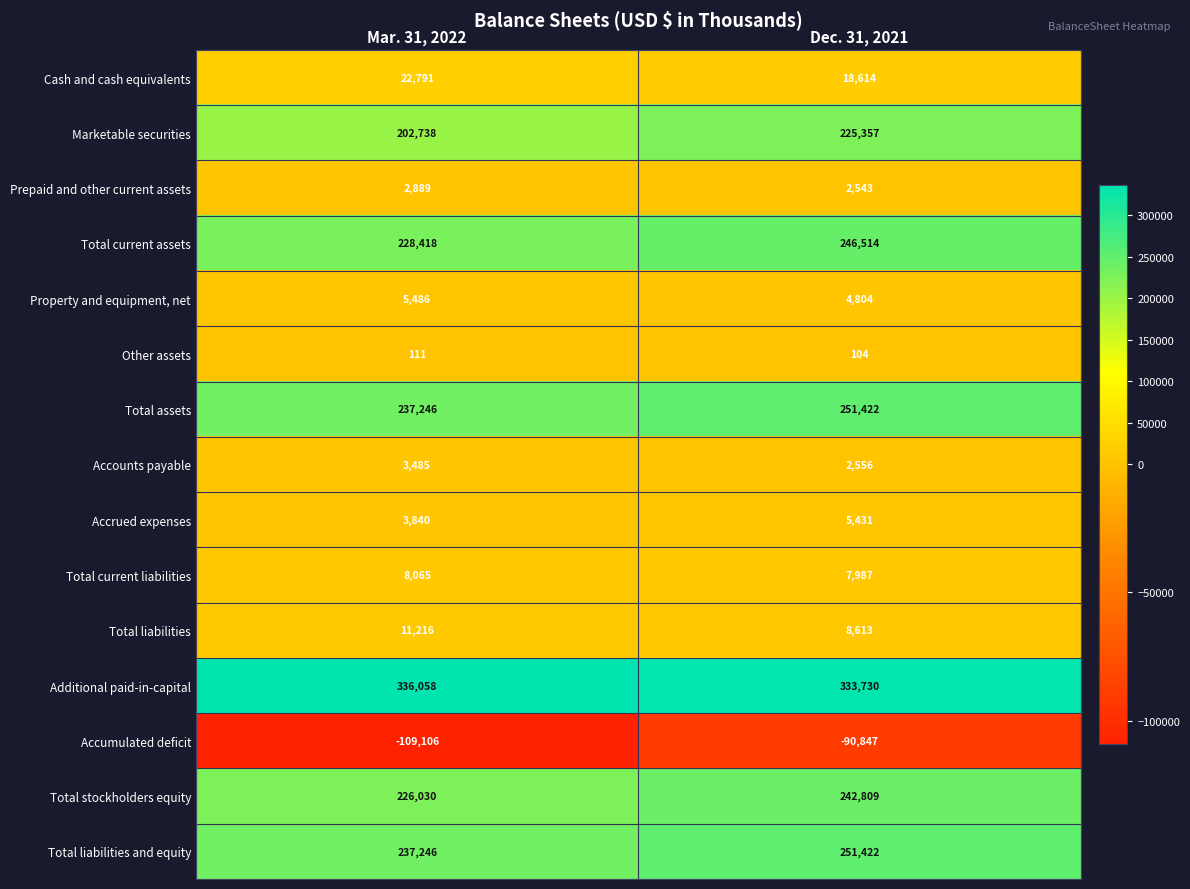

What is the greatest value displayed?

336058